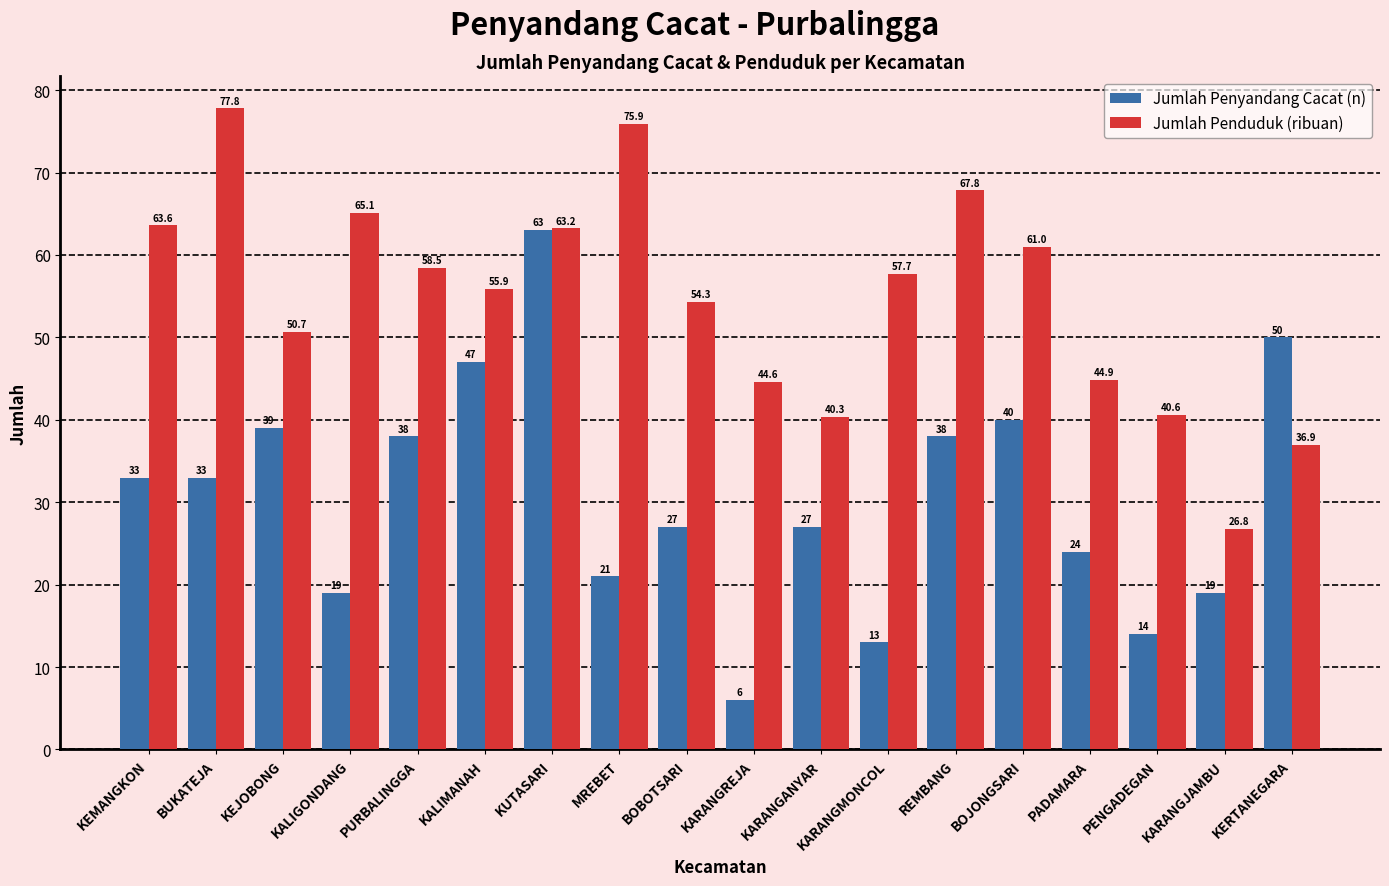

What is the value of the Jumlah Penduduk (ribuan) bar at the 9th from the left?

54.3